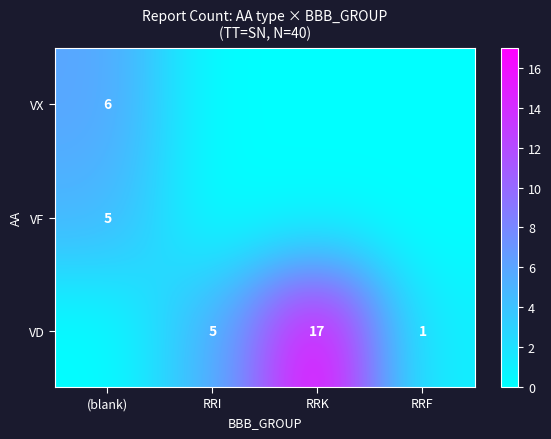

Is it true that VX equals 4 at (blank)?

False